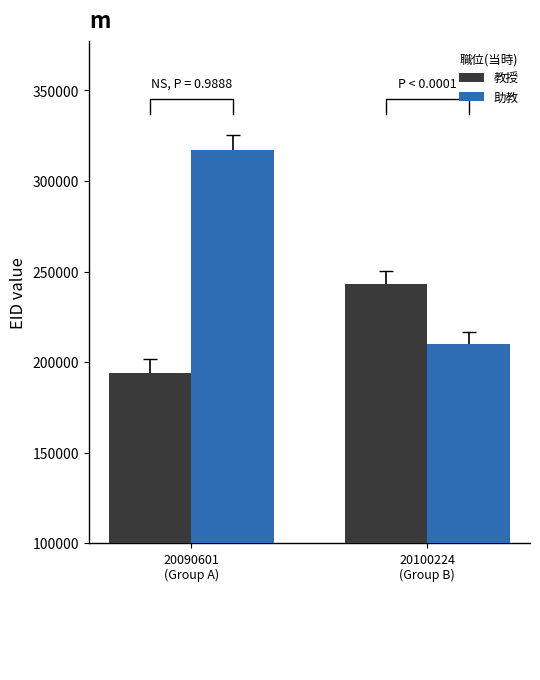

What is the greatest value displayed?

317183